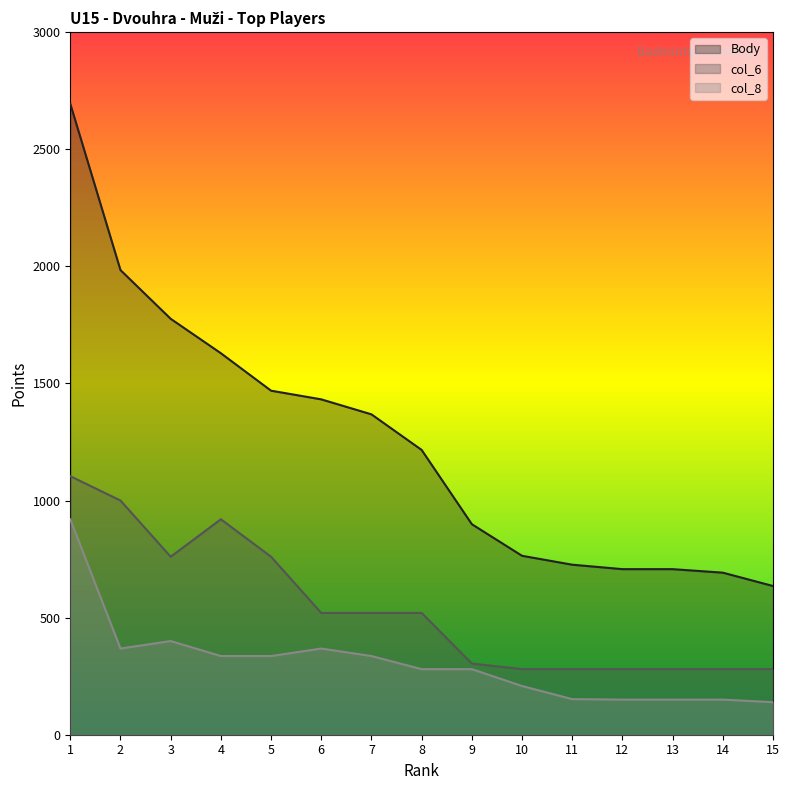

Which label corresponds to the smallest value in the chart?

15